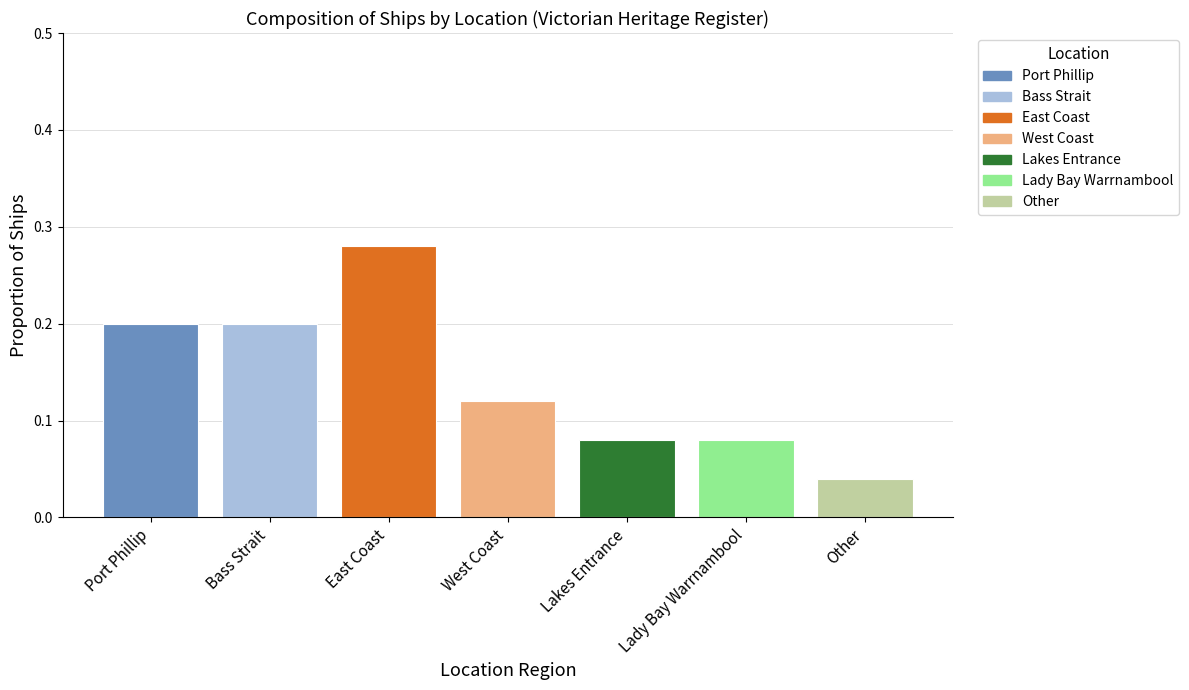

What is the label of the 3rd bar from the left?

East Coast